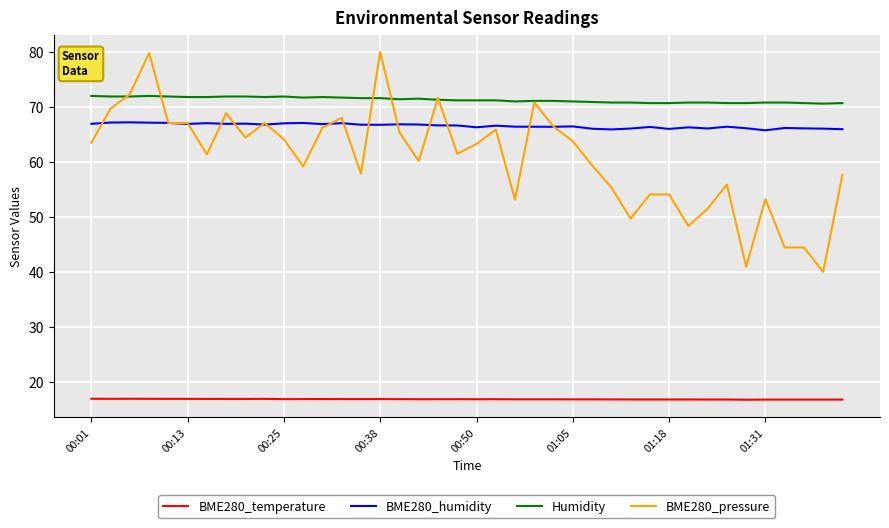

Which series has the widest spread of values?

BME280_pressure